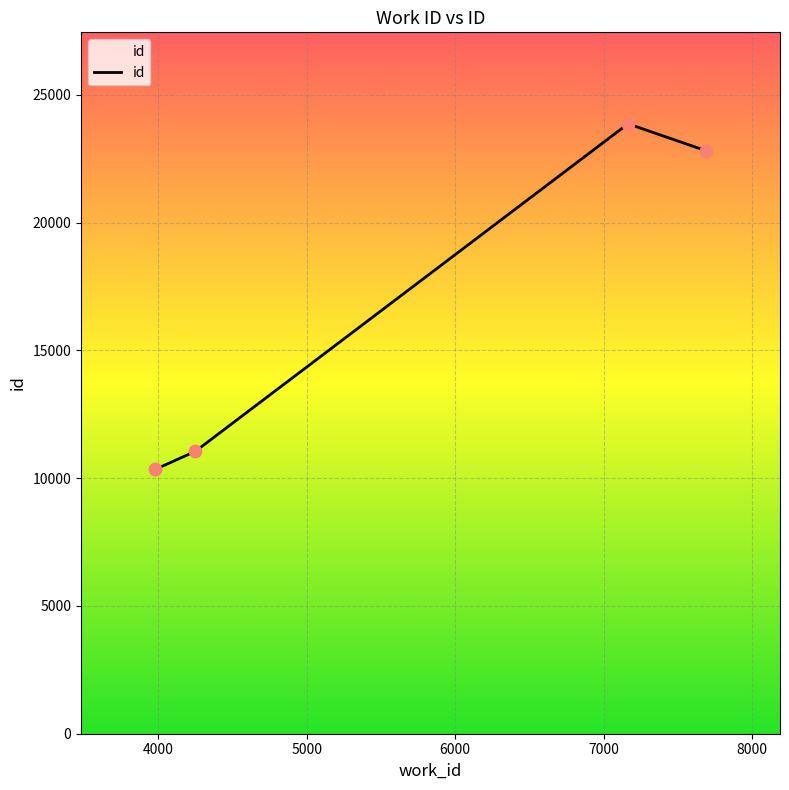

What is the maximum value shown in the chart?

23862